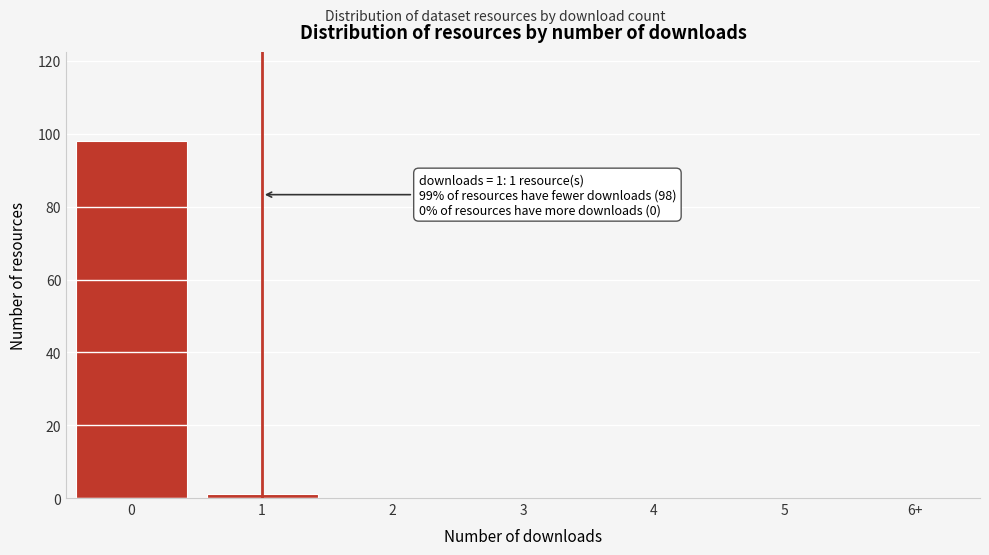

Reading left to right, list all the values displayed in this chart.

0=98	1=1	2=0	3=0	4=0	5=0	6+=0